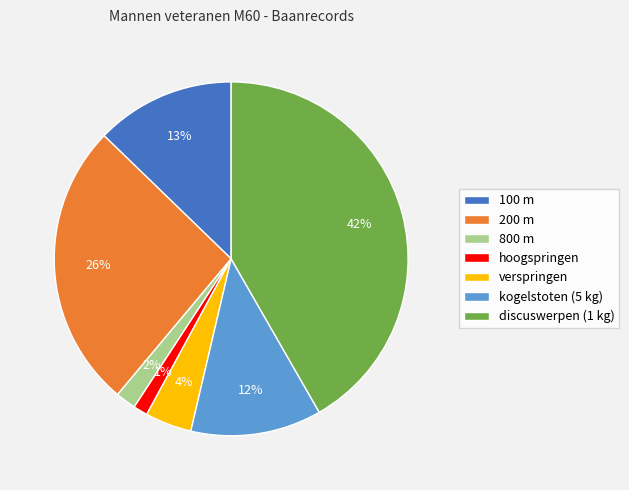

To the nearest percent, what portion does kogelstoten (5 kg) represent?

12%